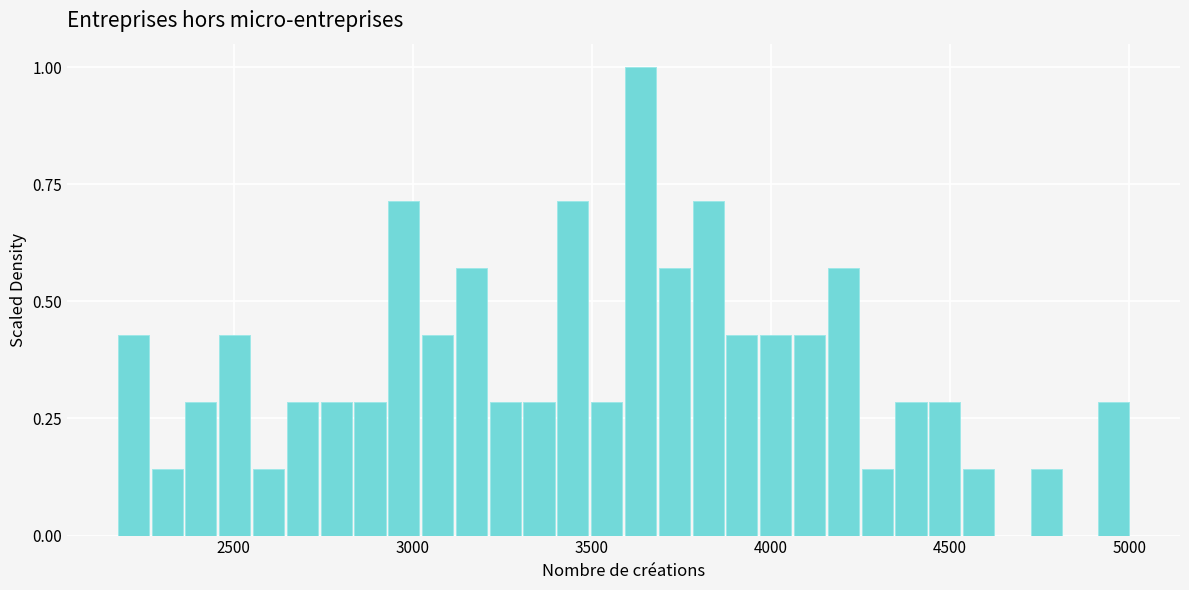

Around what value on the x-axis is the tallest bar? Give the approximate position of its centre, as read against the axis.

3650